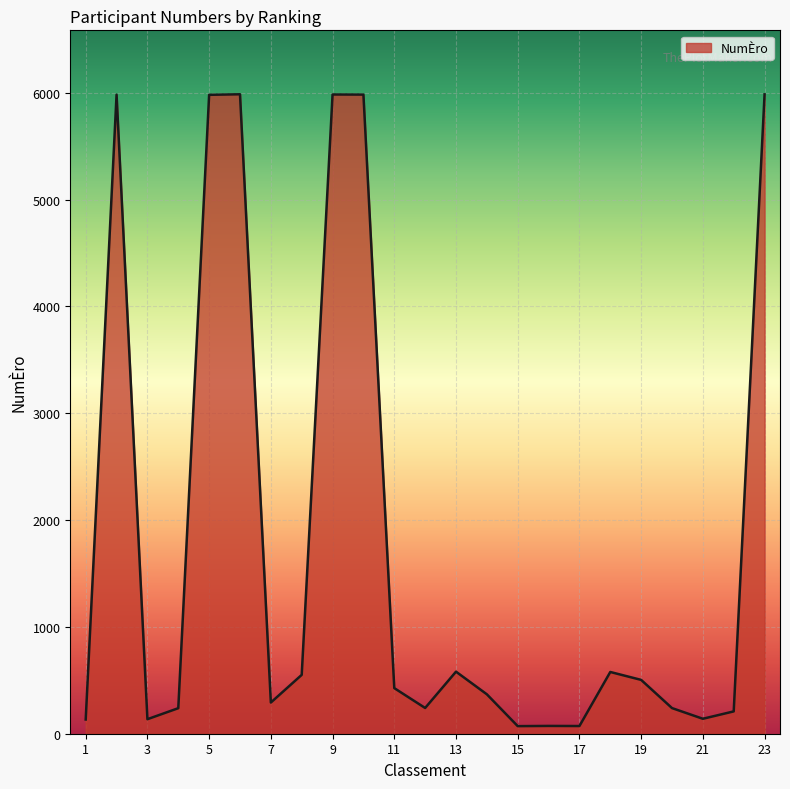

What is the difference between the maximum and minimum values?

5915